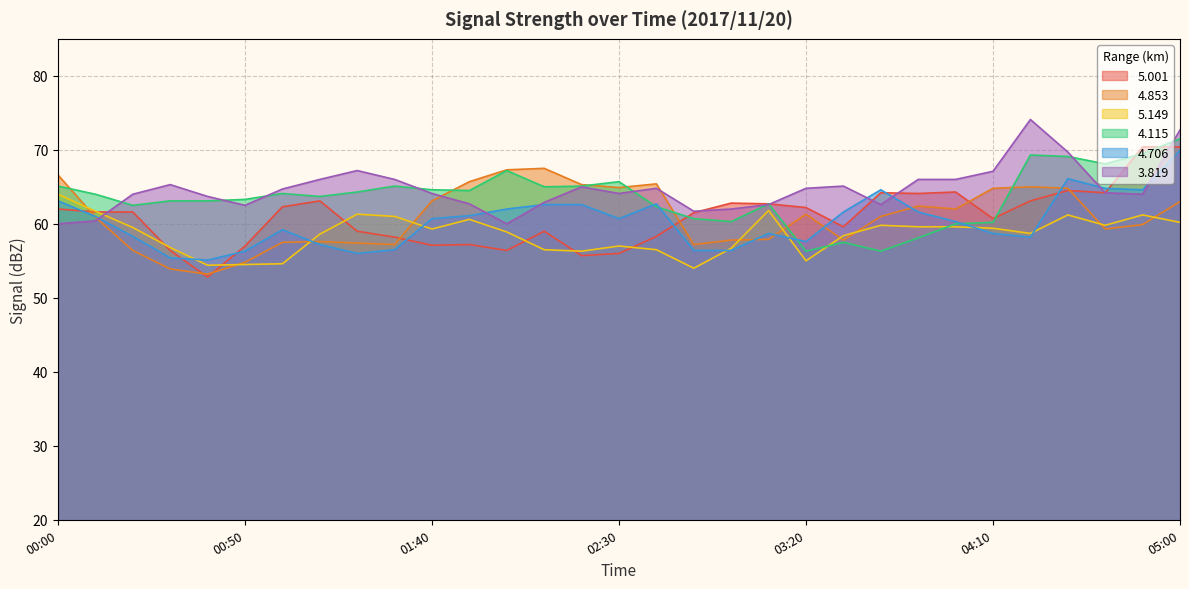

How many data points in 5.149 are less than 59?

15